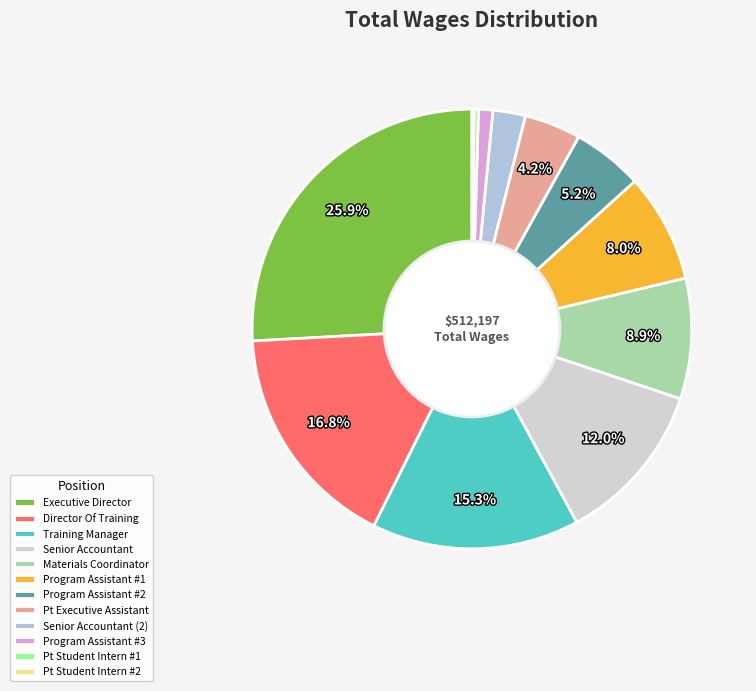

Count the number of slices in the pie.

12